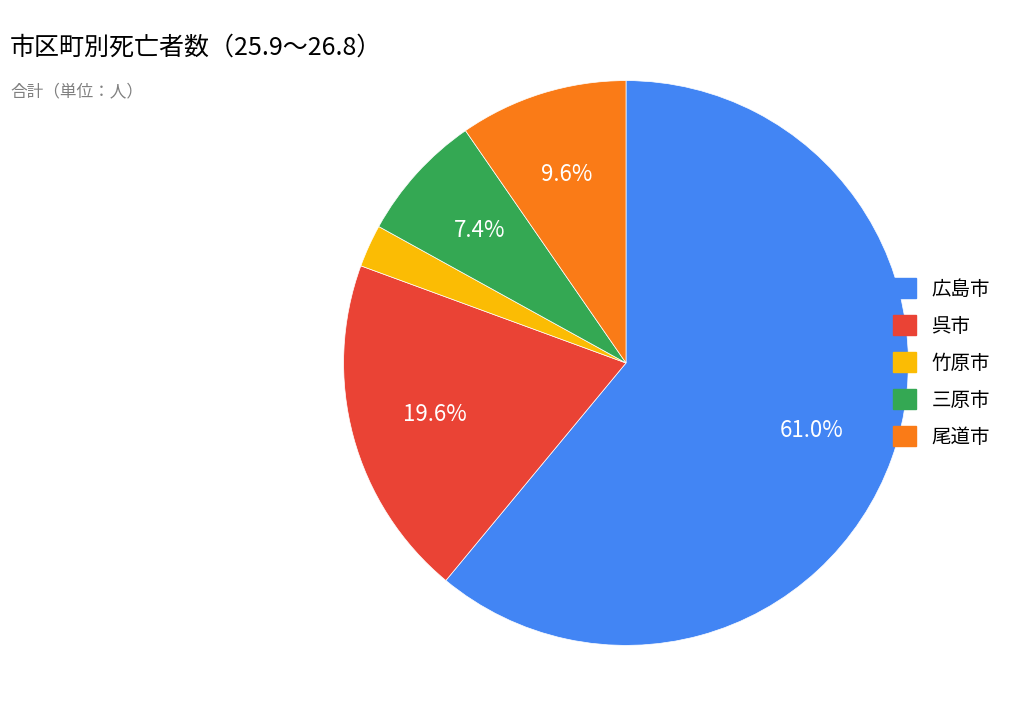

Count the number of slices in the pie.

5